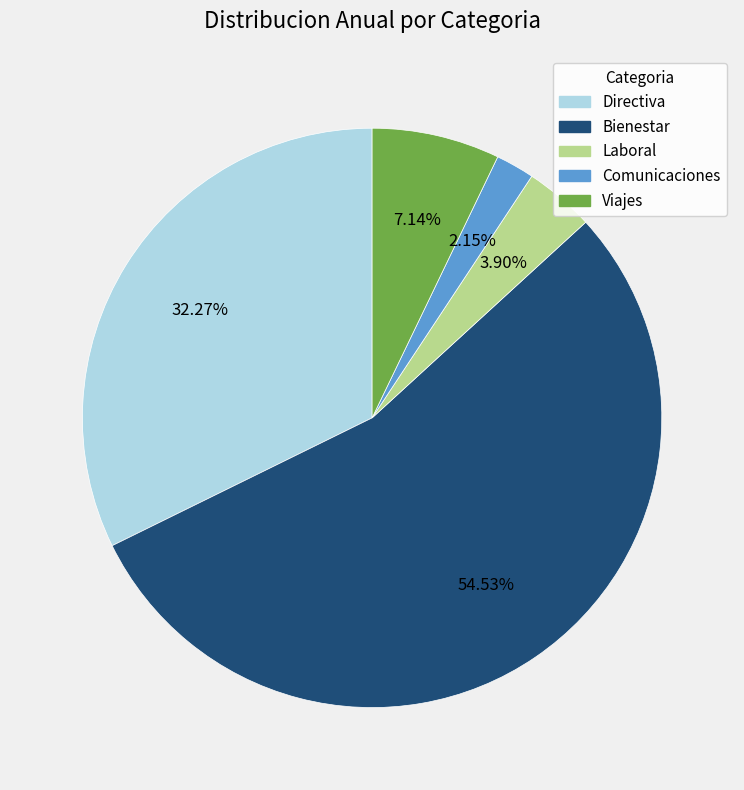

What is the ratio of the value at Directiva to the value at Comunicaciones?

15.0